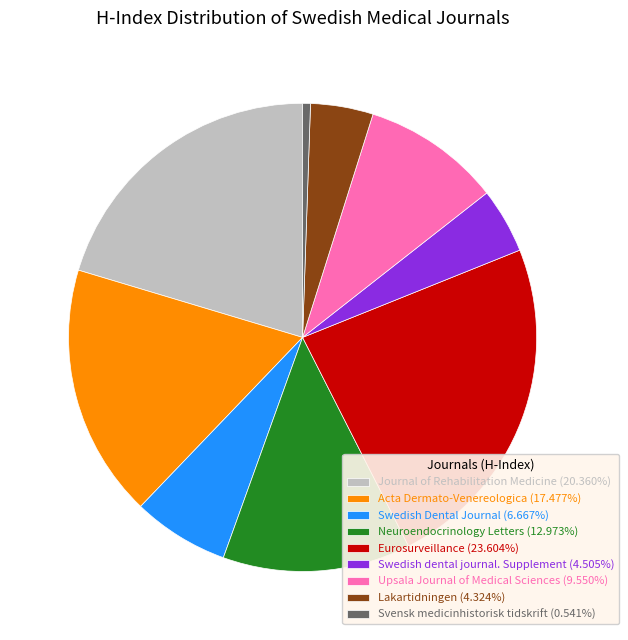

What is the ratio of the value at Neuroendocrinology Letters (12.973%) to the value at Acta Dermato-Venereologica (17.477%)?

0.7